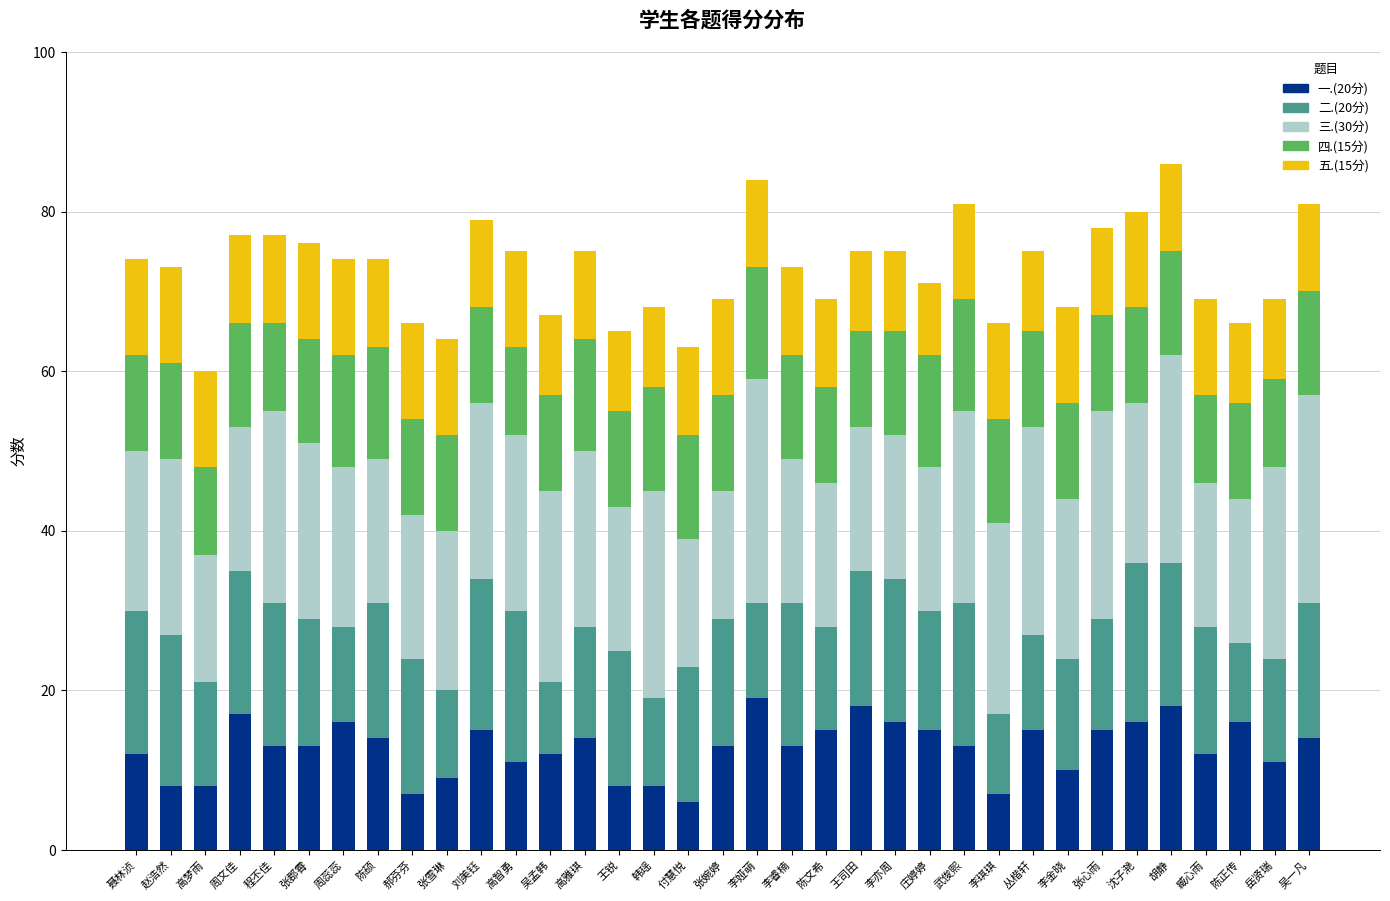

How many bars are there in total?

35